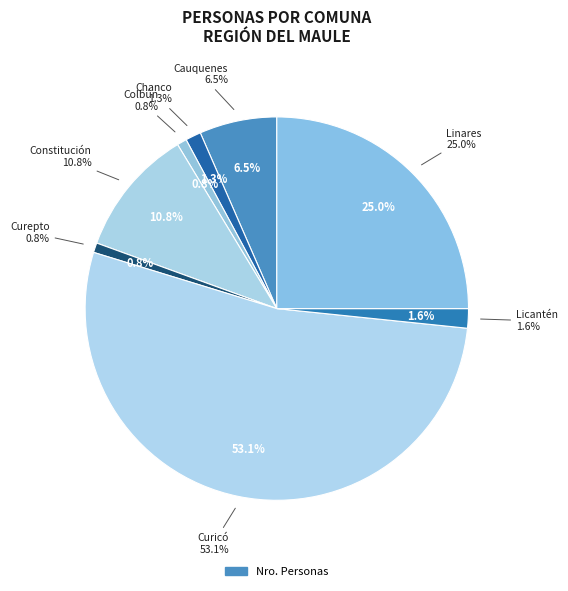

Count the number of slices in the pie.

8